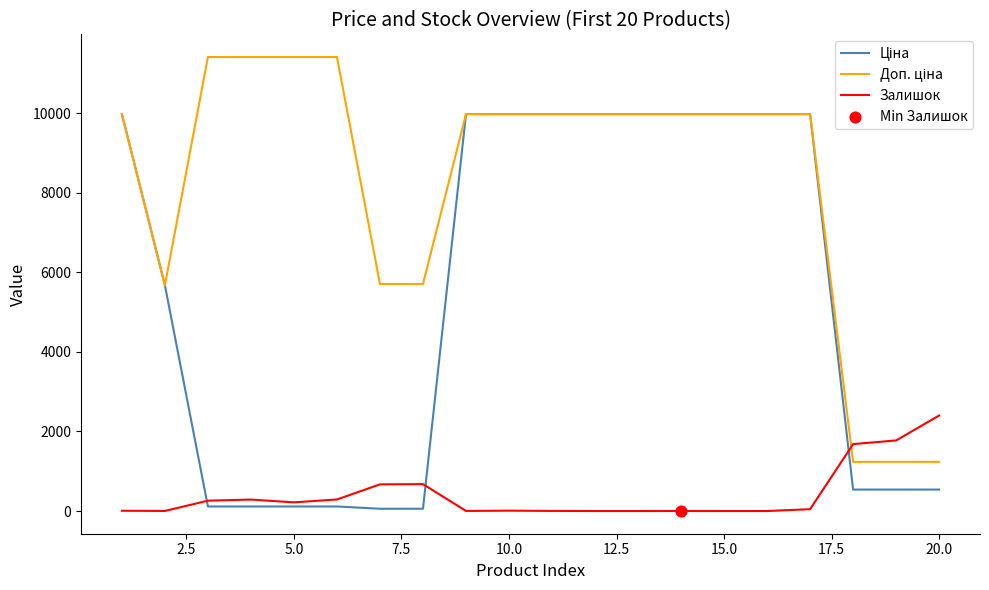

What is the maximum value shown in the chart?

11410.0